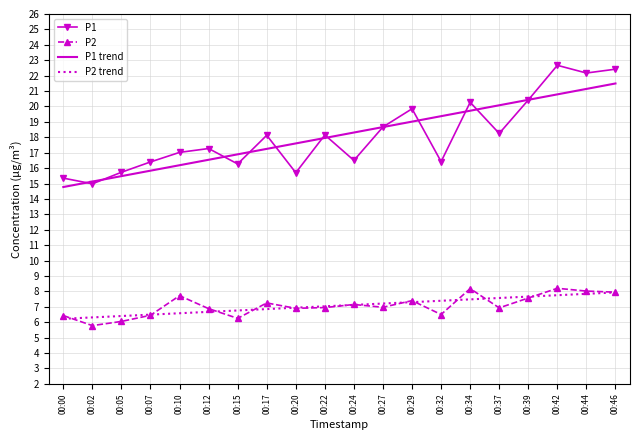

What is the total value across all series at 00:44?

59.2